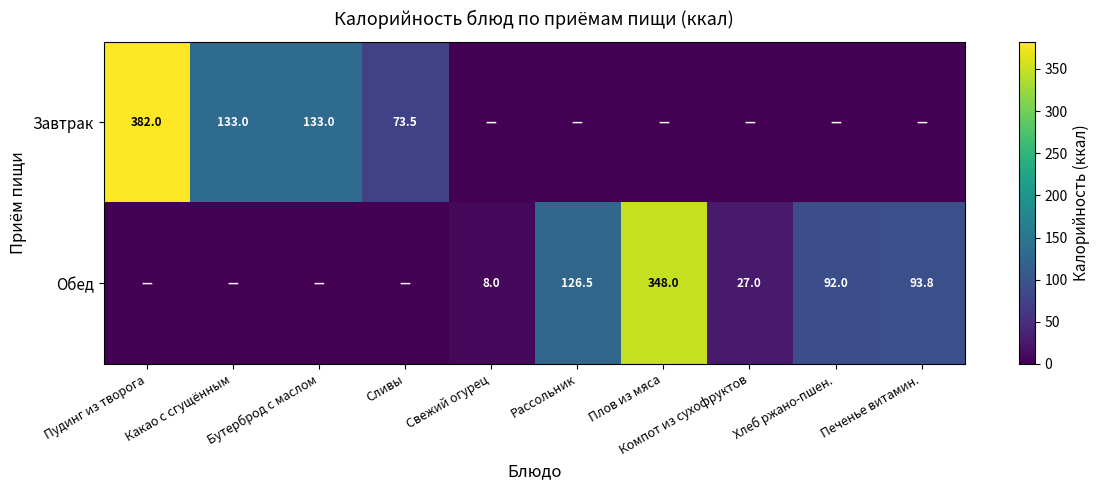

List the series in order of their overall mean, lowest first.

Обед, Завтрак